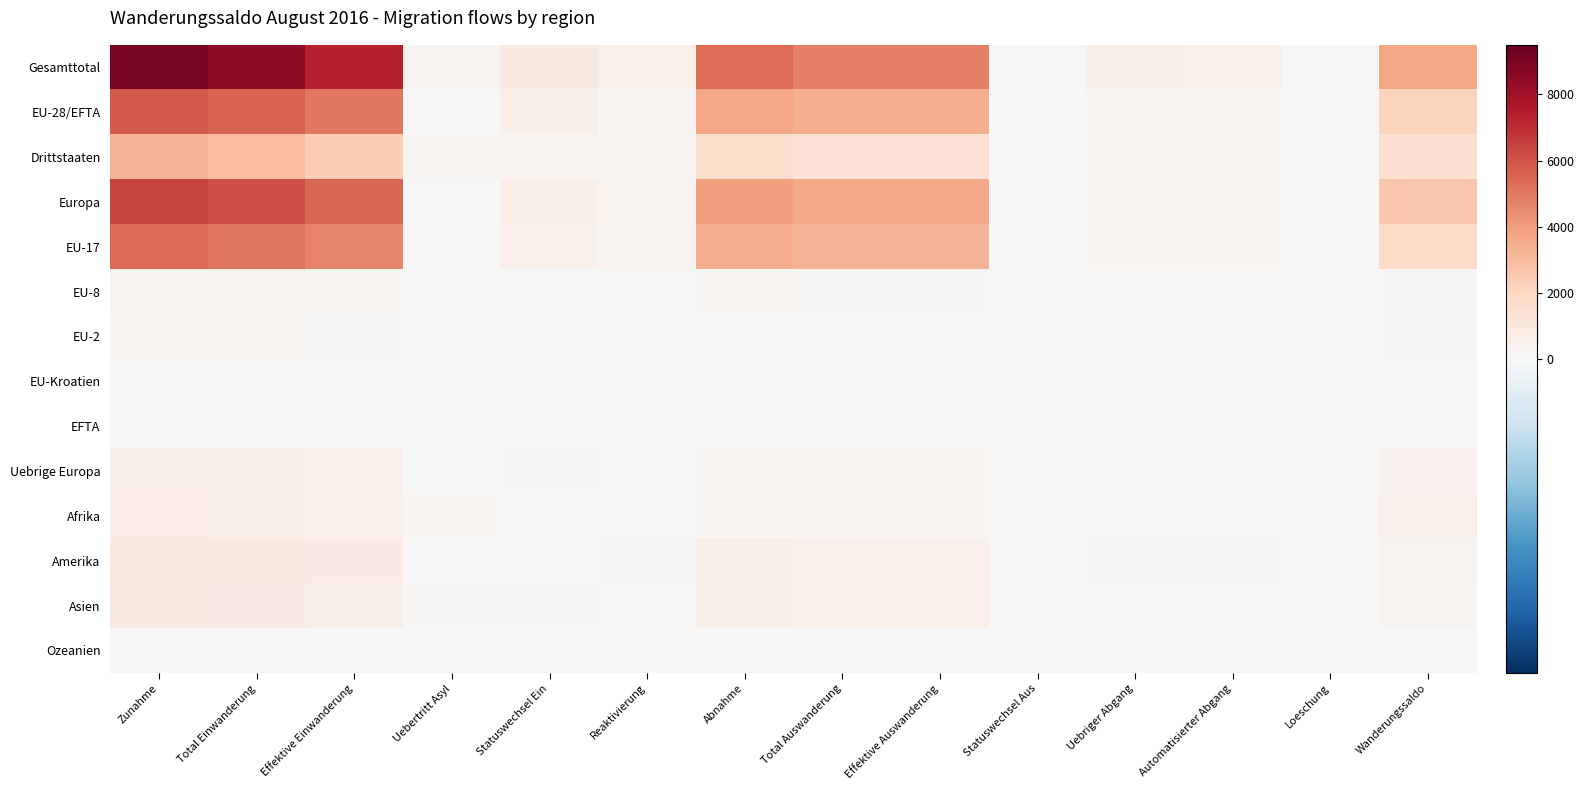

At Statuswechsel Aus, list the series in order from smallest to largest.

Drittstaaten, EU-8, EU-2, EU-Kroatien, EFTA, Uebrige Europa, Afrika, Amerika, Asien, Ozeanien, Gesamttotal, EU-28/EFTA, Europa, EU-17